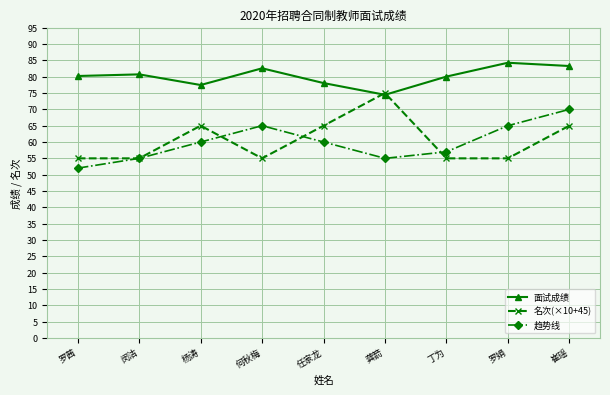

What is the total value across all series at 罗茜?

187.2